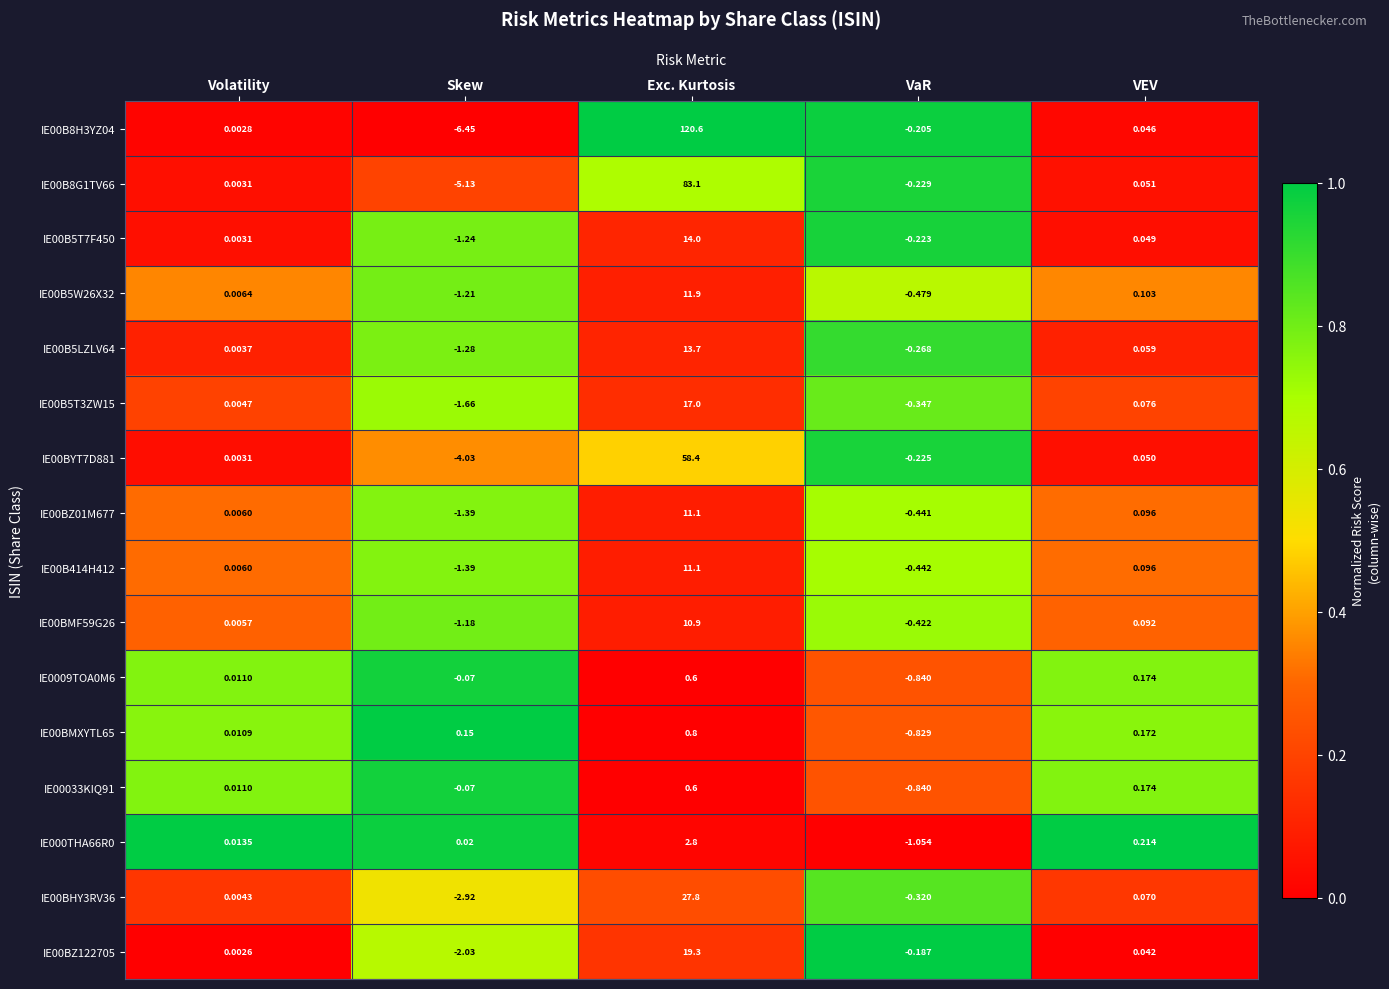

At how many categories does at least one series exceed 0?

4